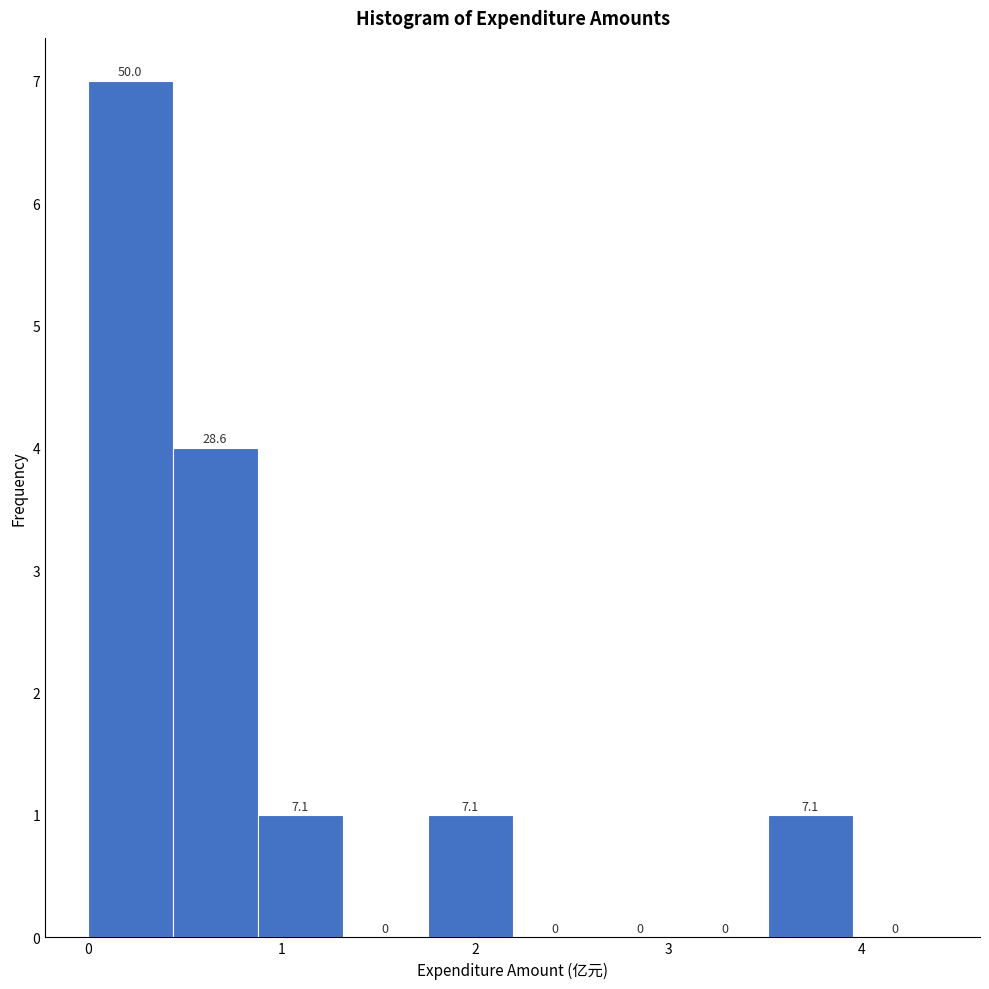

Over which range of the x-axis is the bar tallest?

0.0 to 0.4